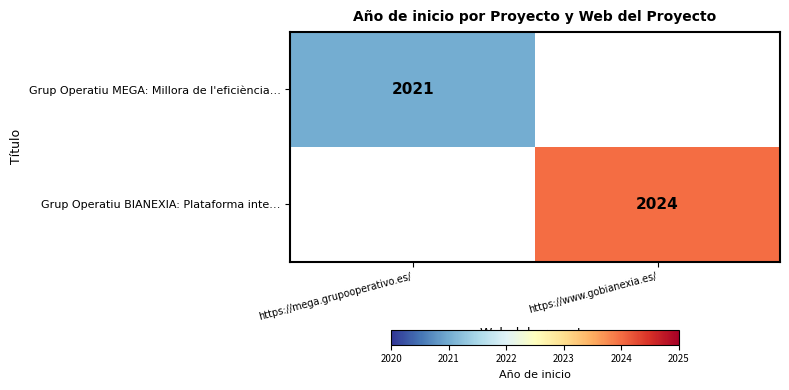

True or false: Grup Operatiu MEGA: Millora de l'eficiència… has a value of 2021 at https://mega.grupooperativo.es/.

True